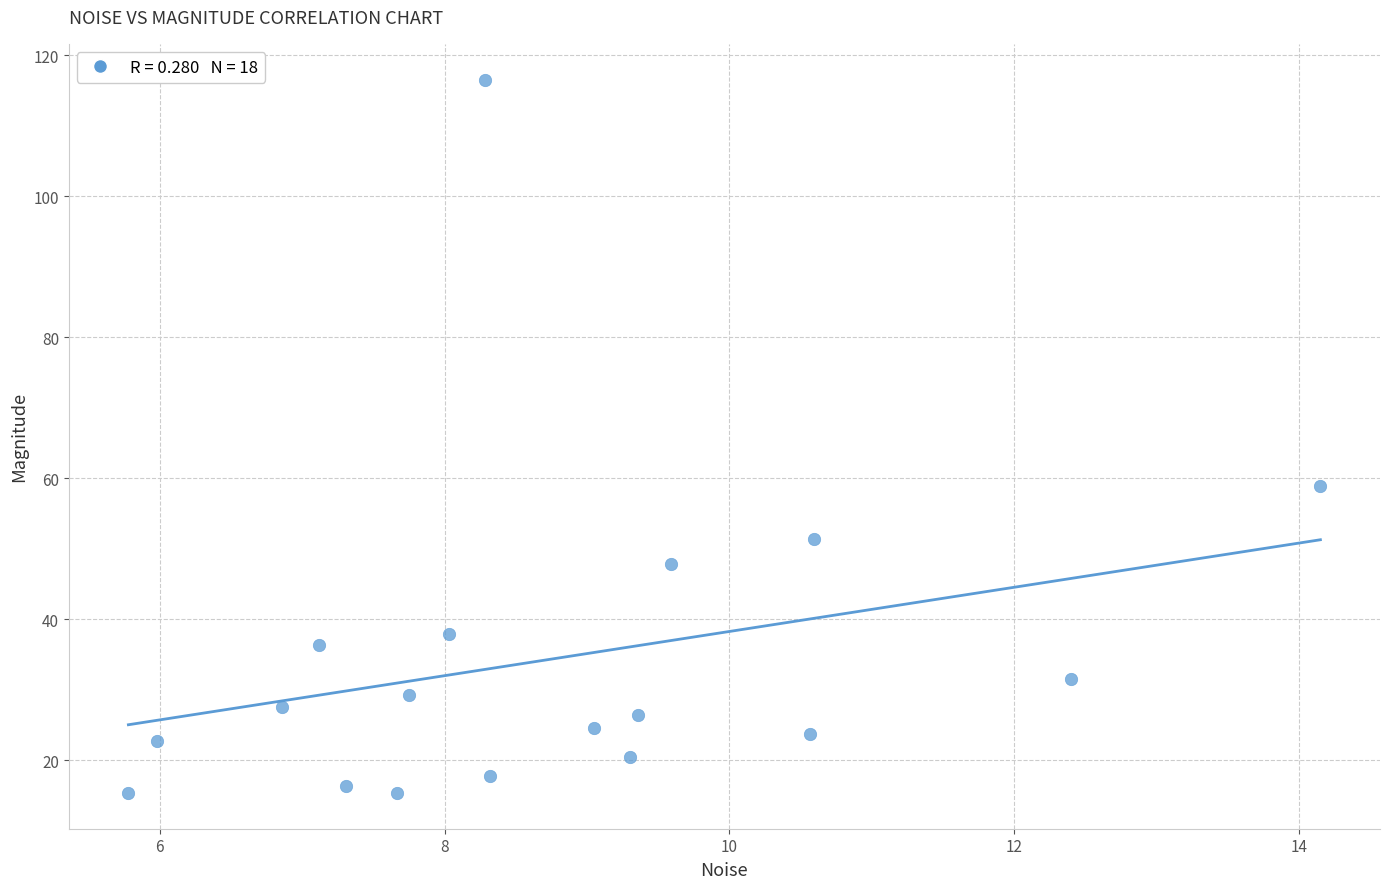

What is the range of Y values (max minus min)?

101.2